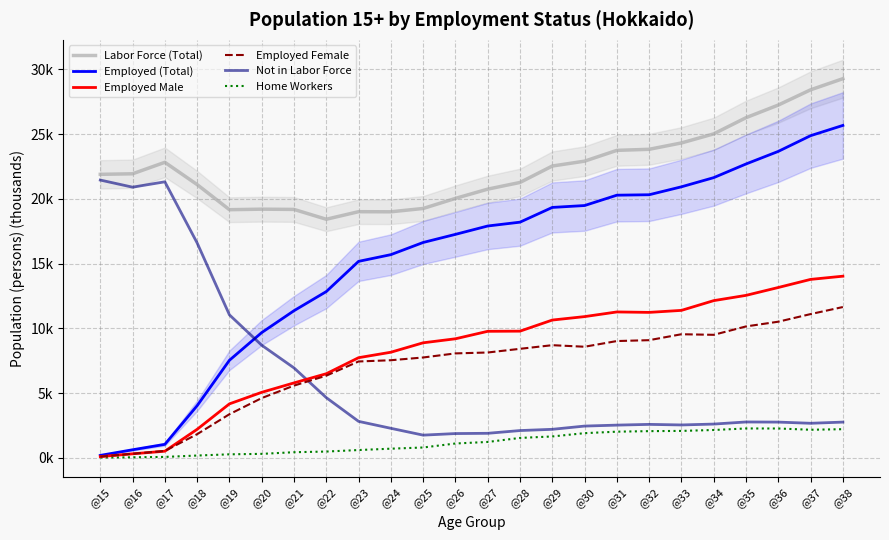

True or false: Employed Female has a value of 5.9 at @37.

False